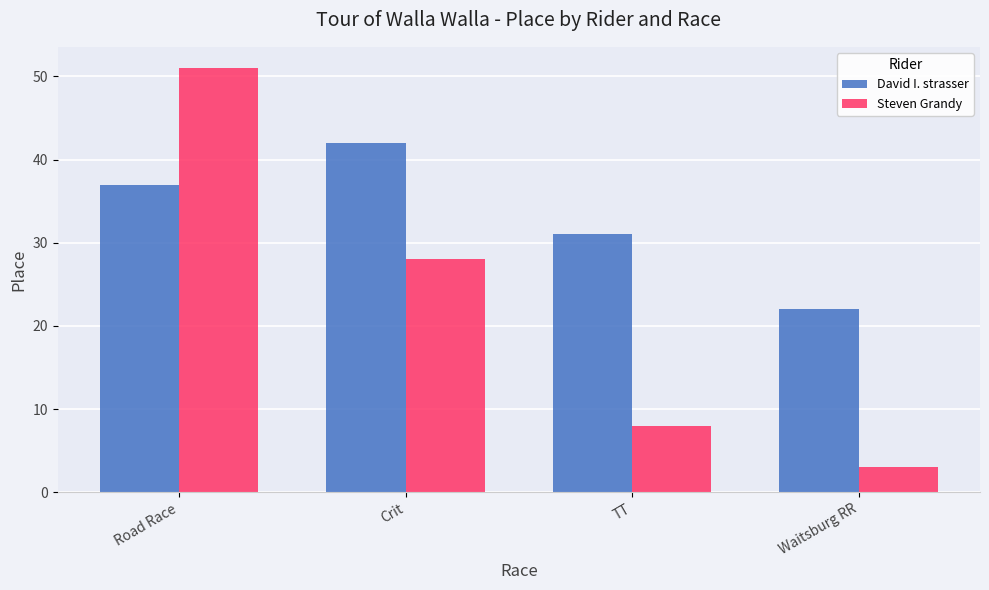

List the series in order of their peak value, lowest first.

David I. strasser, Steven Grandy